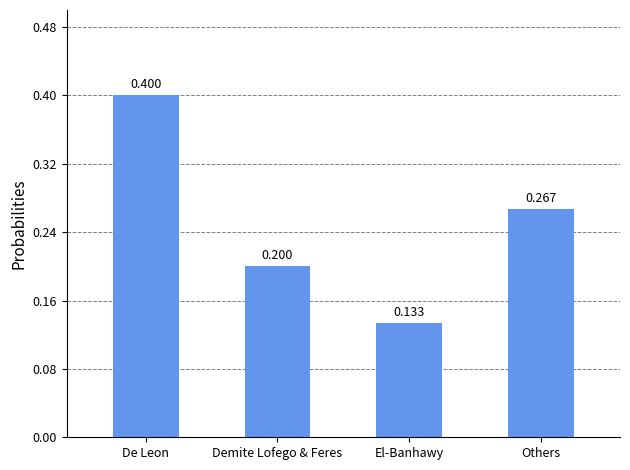

Between De Leon and El-Banhawy, which is larger?

De Leon